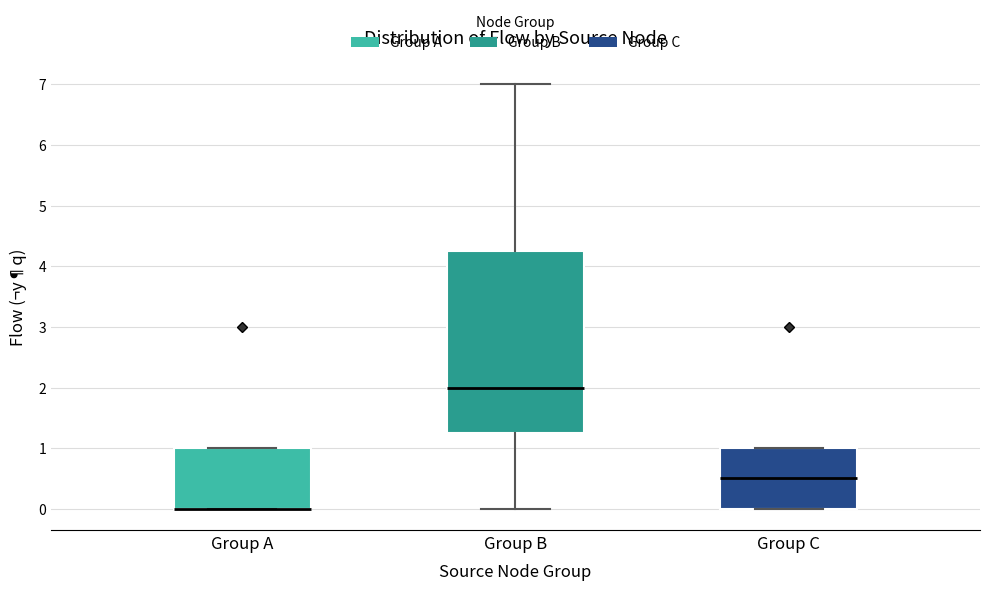

Reading left to right, read every box against the y-axis: the position of its median line, the range the box covers, and the ends of its whiskers. The values are not printed on the chart, so give them approximately, as read against the axis.

Group A: median 0.0 (drawn on the box's lower edge), box 0.0 to 1.0, whiskers 0.0 to 1.0
Group B: median 2.0, box 1.3 to 4.3, whiskers 0.0 to 7.0
Group C: median 0.5, box 0.0 to 1.0, whiskers 0.0 to 1.0